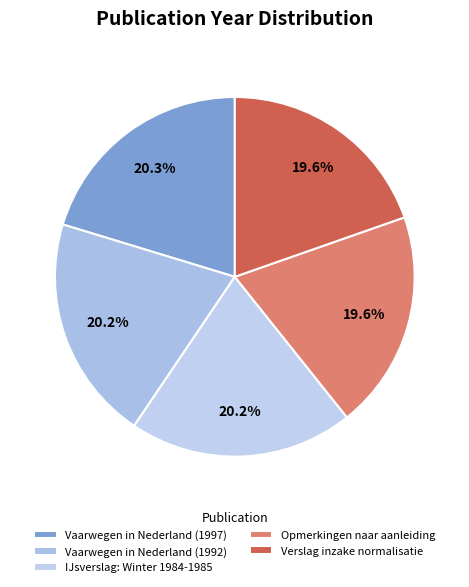

Do Vaarwegen in Nederland (1992) and Verslag inzake normalisatie together represent more than half of the pie?

No